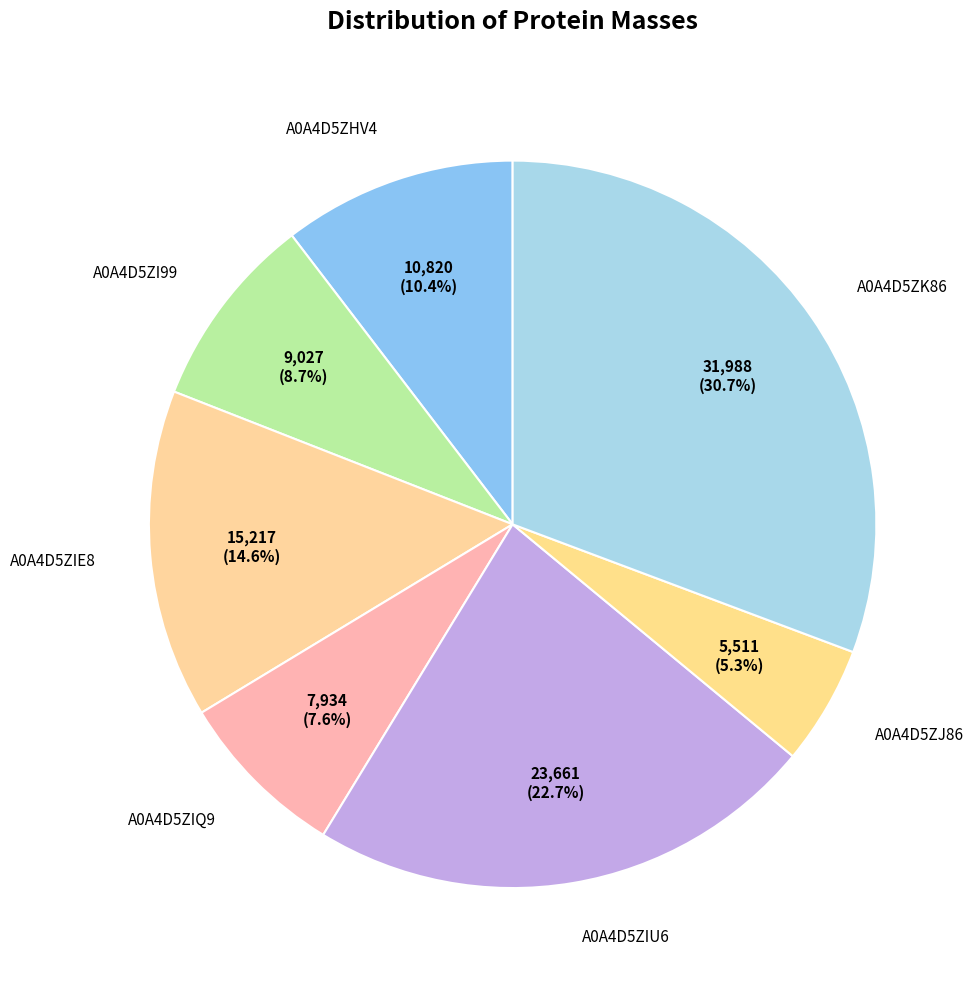

Is it true that A0A4D5ZIE8 is 26% of the pie?

False